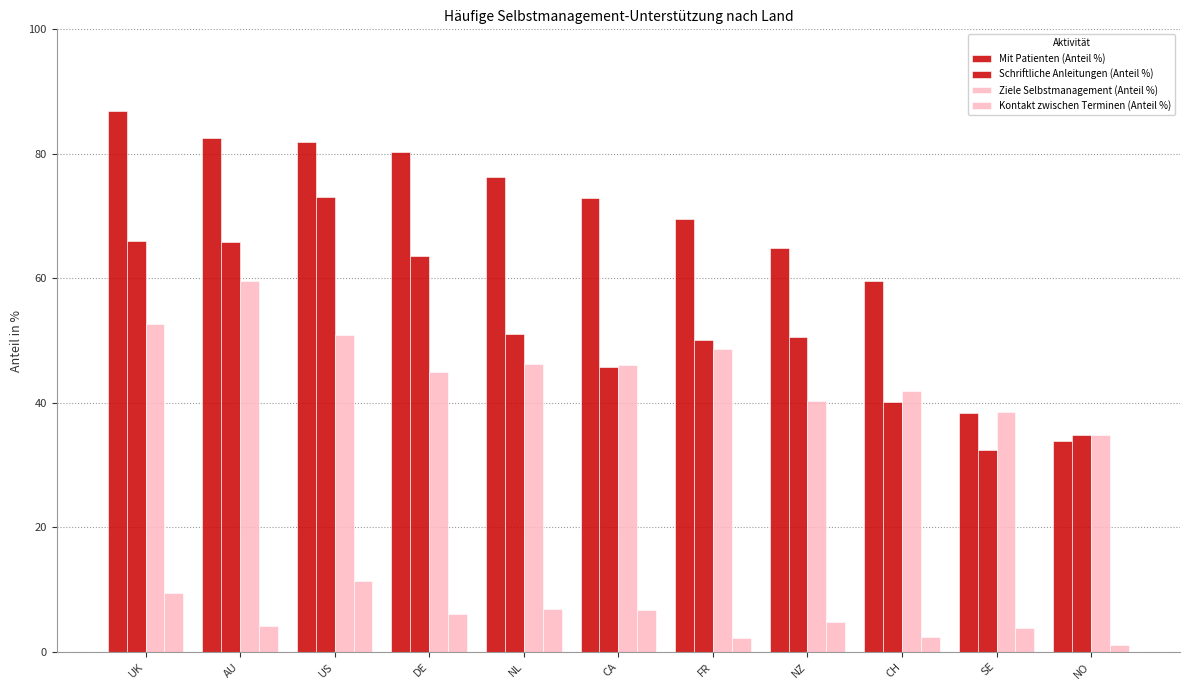

What is the label of the 5th bar from the right?

FR